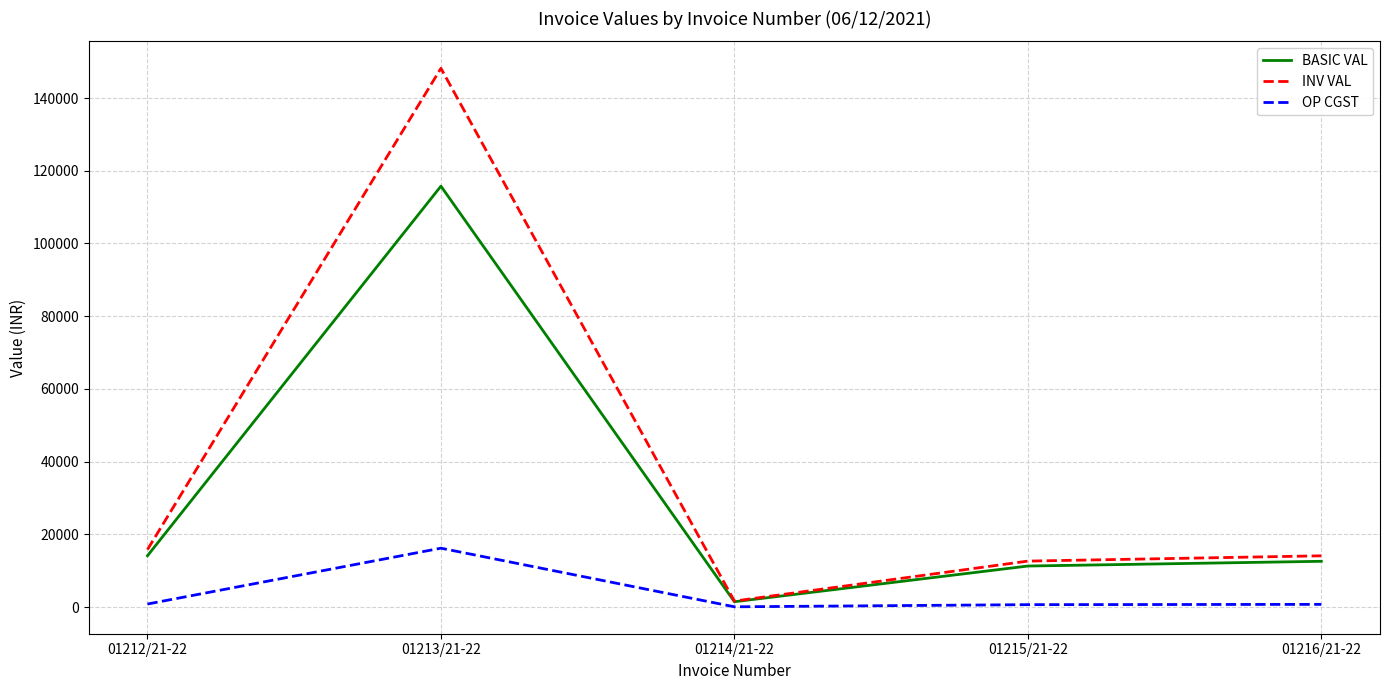

Is the value of BASIC VAL at 01212/21-22 greater than the value of OP CGST at 01216/21-22?

Yes